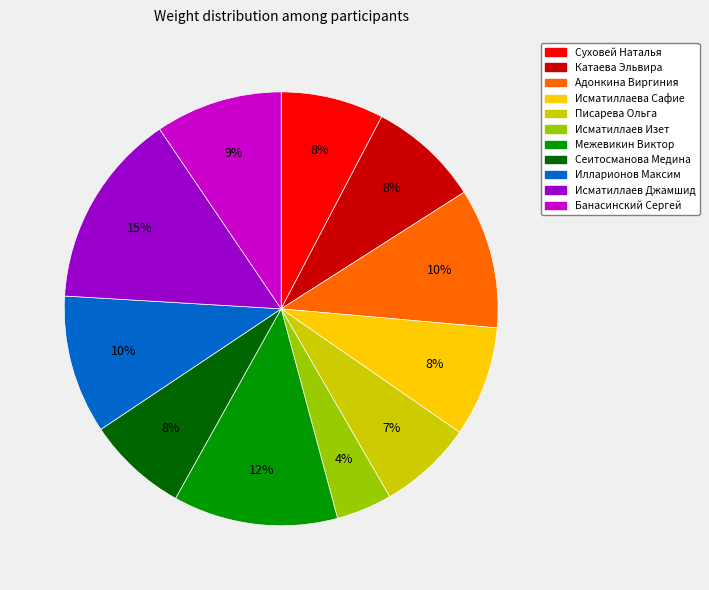

Which category has the biggest portion of the pie?

Исматиллаев Джамшид